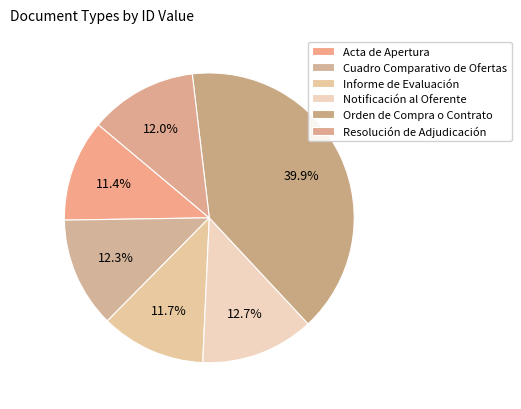

How many segments does this pie chart have?

6